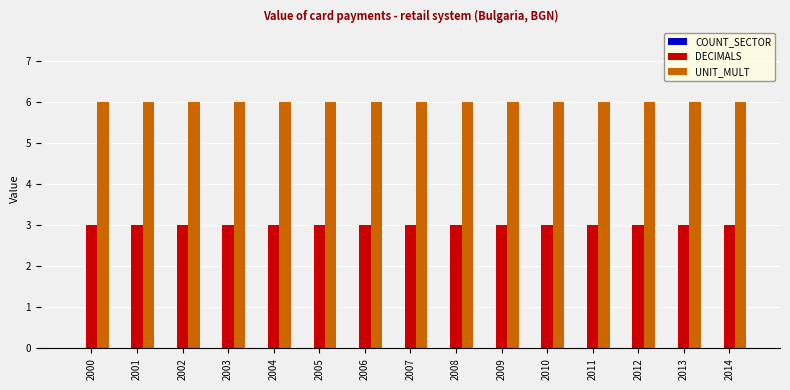

What is the highest value of the DECIMALS series?

3